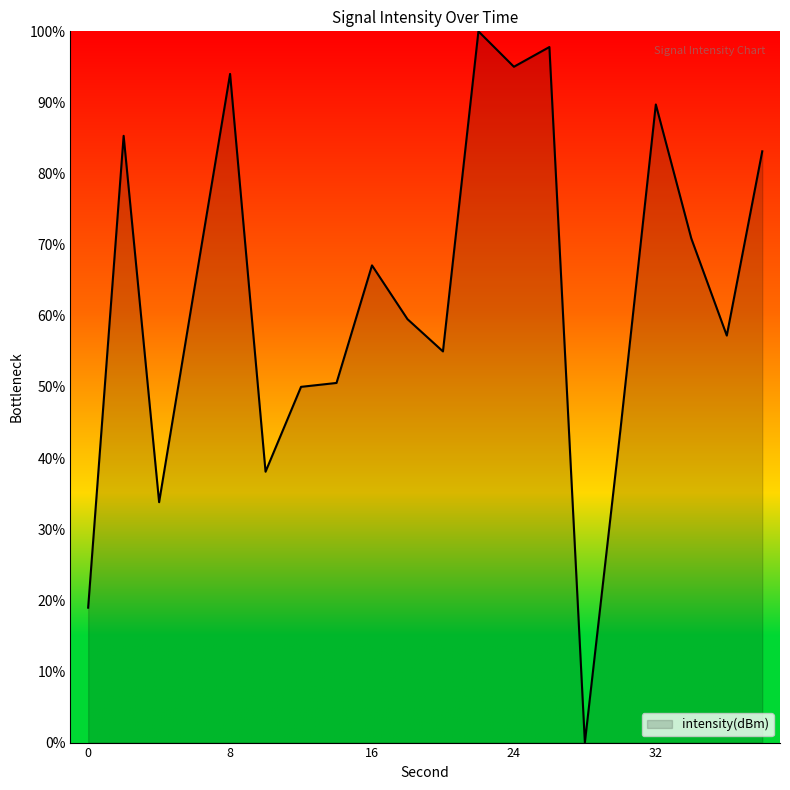

What is the difference between the maximum and minimum values?

100.0